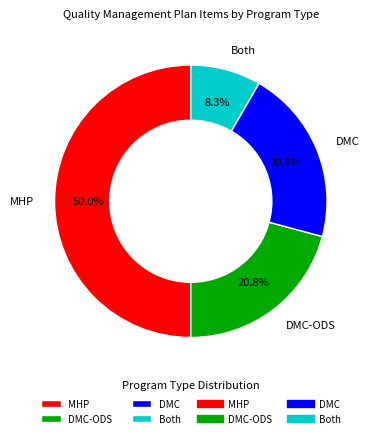

Which slice is the smallest?

Both